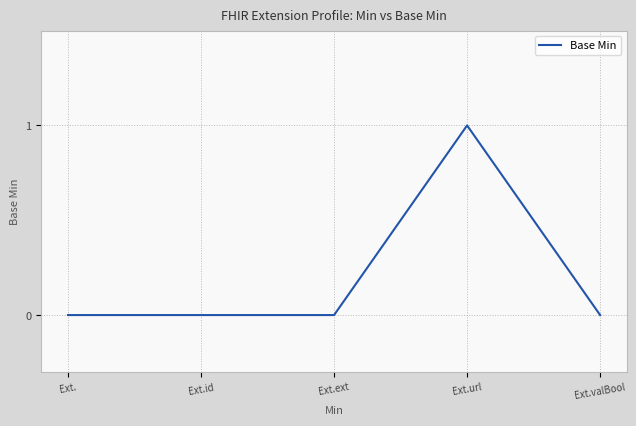

Is it true that the value at Ext.id is 0?

True